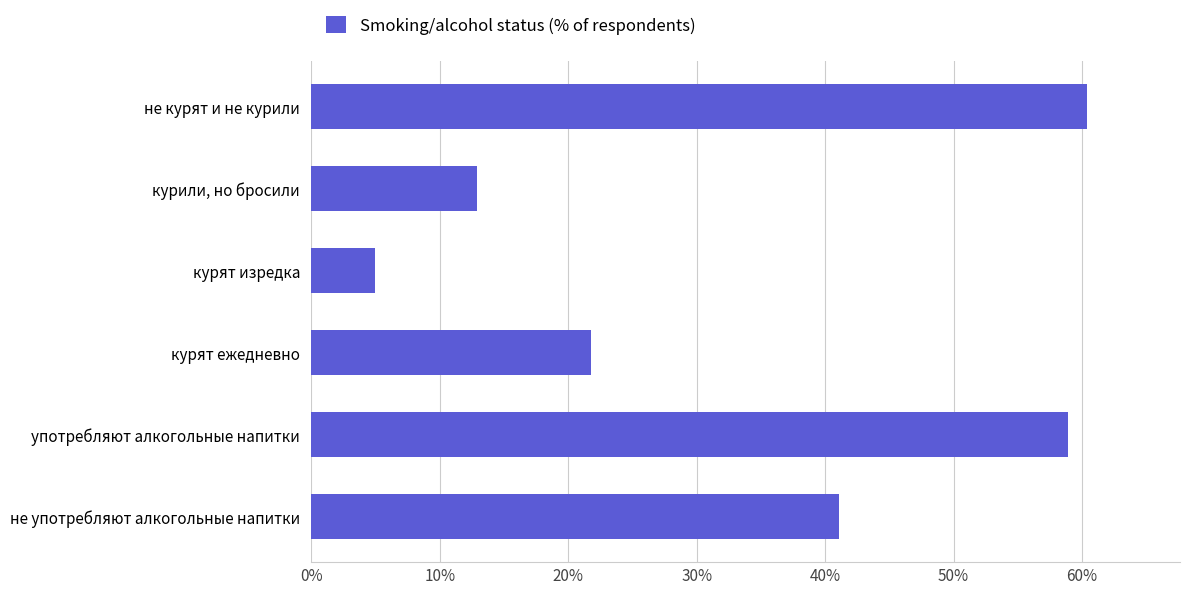

Reading top to bottom, extract all data points from this chart.

не курят и не курили=60.4	курили, но бросили=12.9	курят изредка=4.9	курят ежедневно=21.8	употребляют алкогольные напитки=58.9	не употребляют алкогольные напитки=41.0